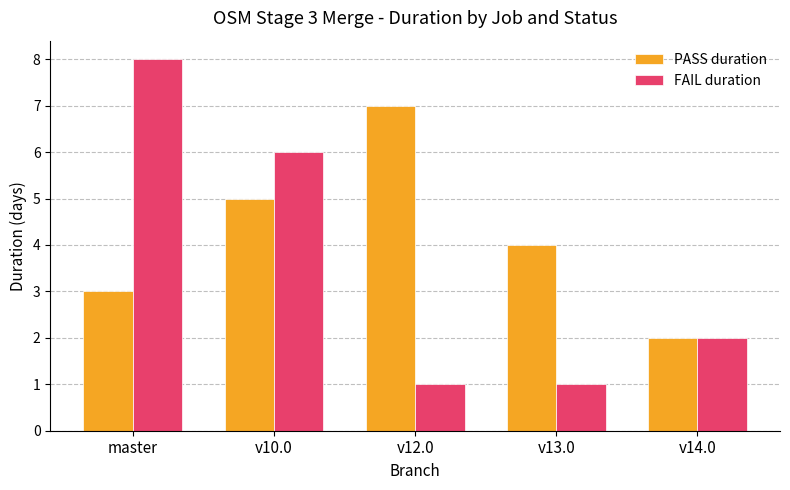

What is the average value of the FAIL duration series?

3.6